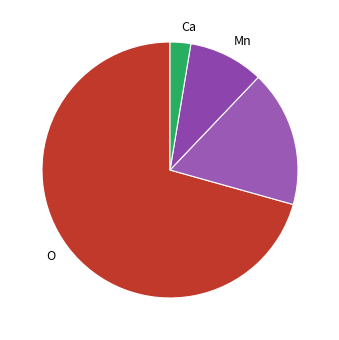

Does any single category account for the majority?

Yes